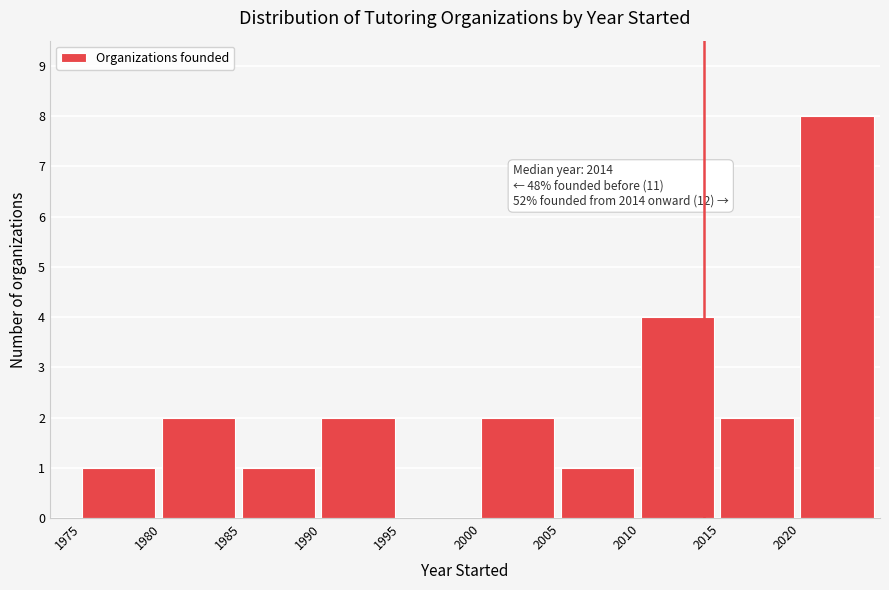

Which range on the x-axis has the tallest bar?

2020 to 2025